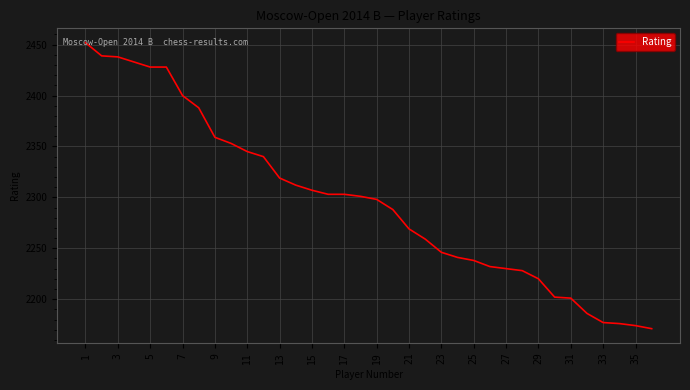

What is the maximum value shown in the chart?

2452